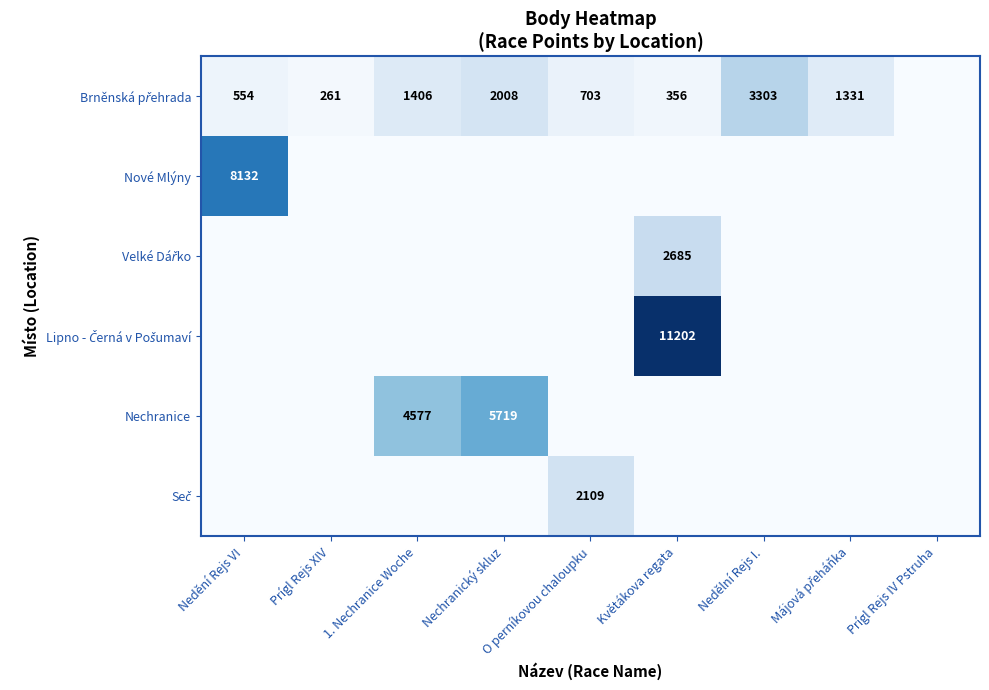

How many distinct data groups are displayed?

6